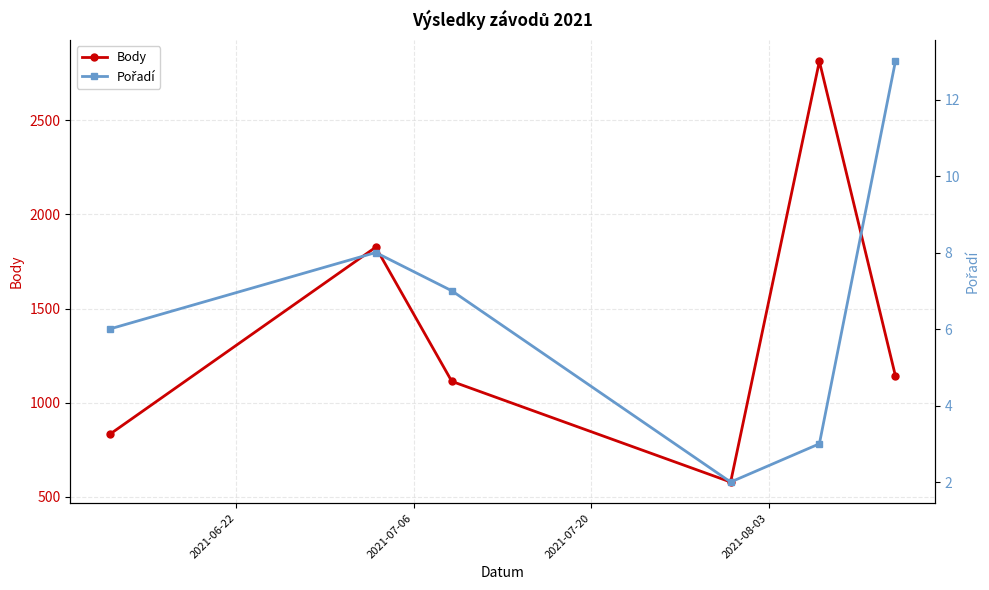

How many data points does each series have?

6